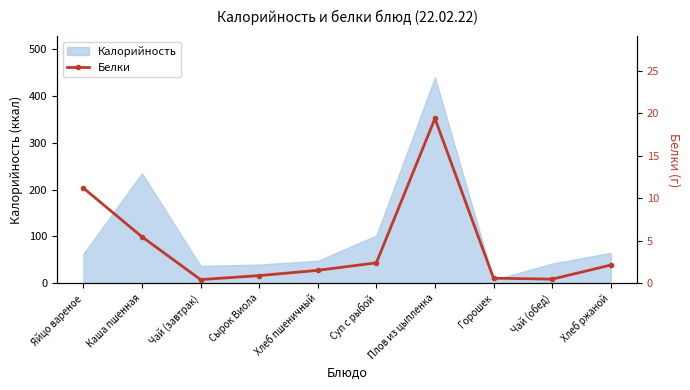

Reading right to left, transcribe all the data shown in this chart.

Хлеб ржаной=2.1	Чай (обед)=0.5	Горошек=0.6	Плов из цыпленка=19.4	Суп с рыбой=2.4	Хлеб пшеничный=1.5	Сырок Виола=0.9	Чай (завтрак)=0.4	Каша пшенная=5.5	Яйцо вареное=11.2